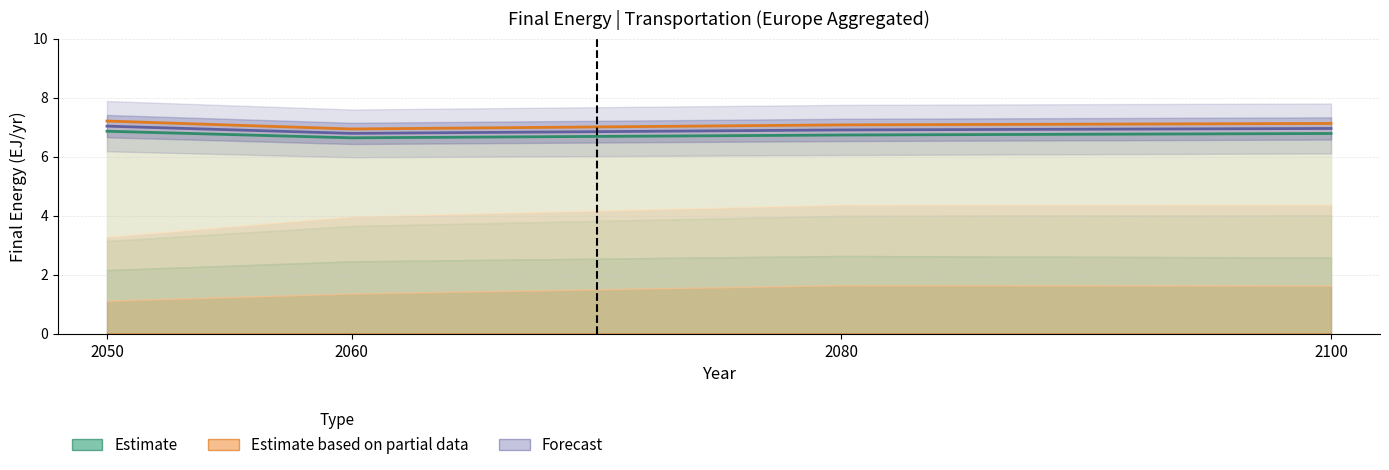

At 2060, list the series in order from largest to smallest.

Total (Partial), Forecast (mean), Total (Estimate)